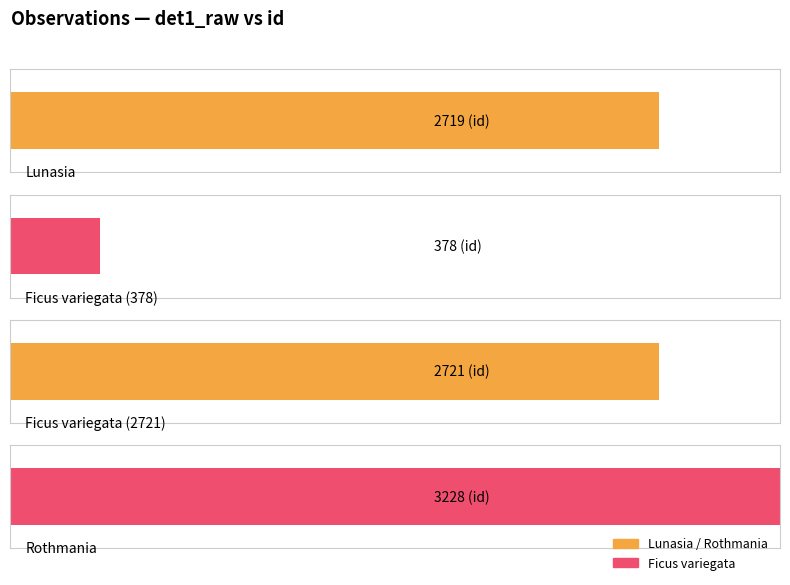

What is the sum of the values at Ficus variegata and Ficus variegata?

3099